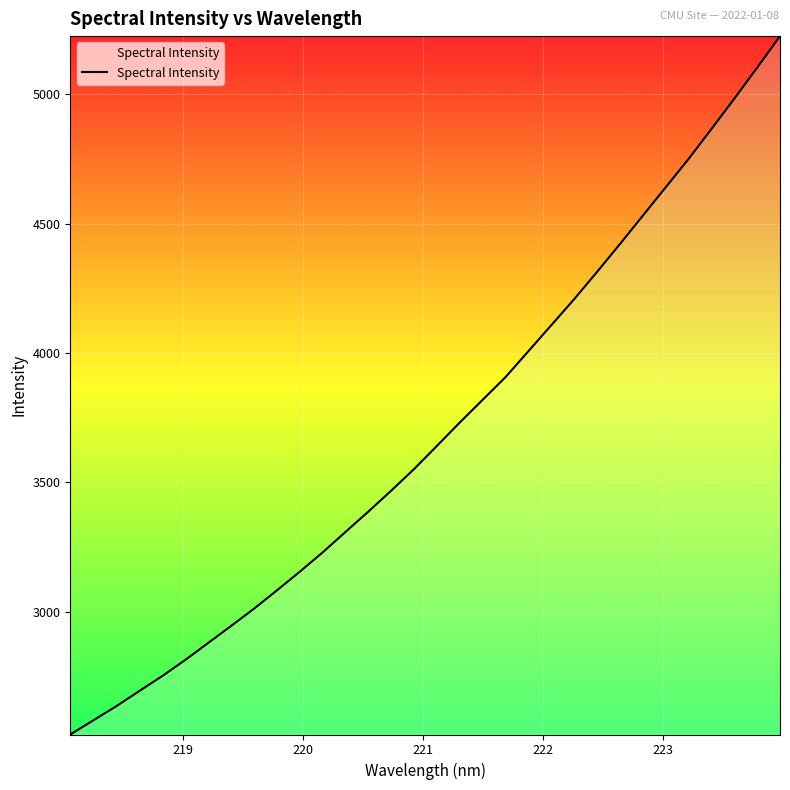

What is the maximum value shown in the chart?

5224.7